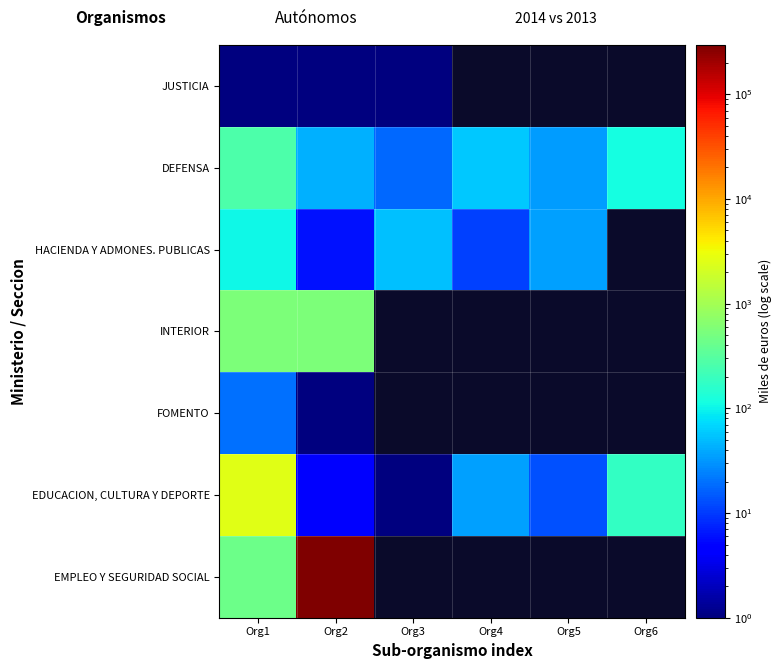

Which series has the widest spread of values?

EMPLEO Y SEGURIDAD SOCIAL